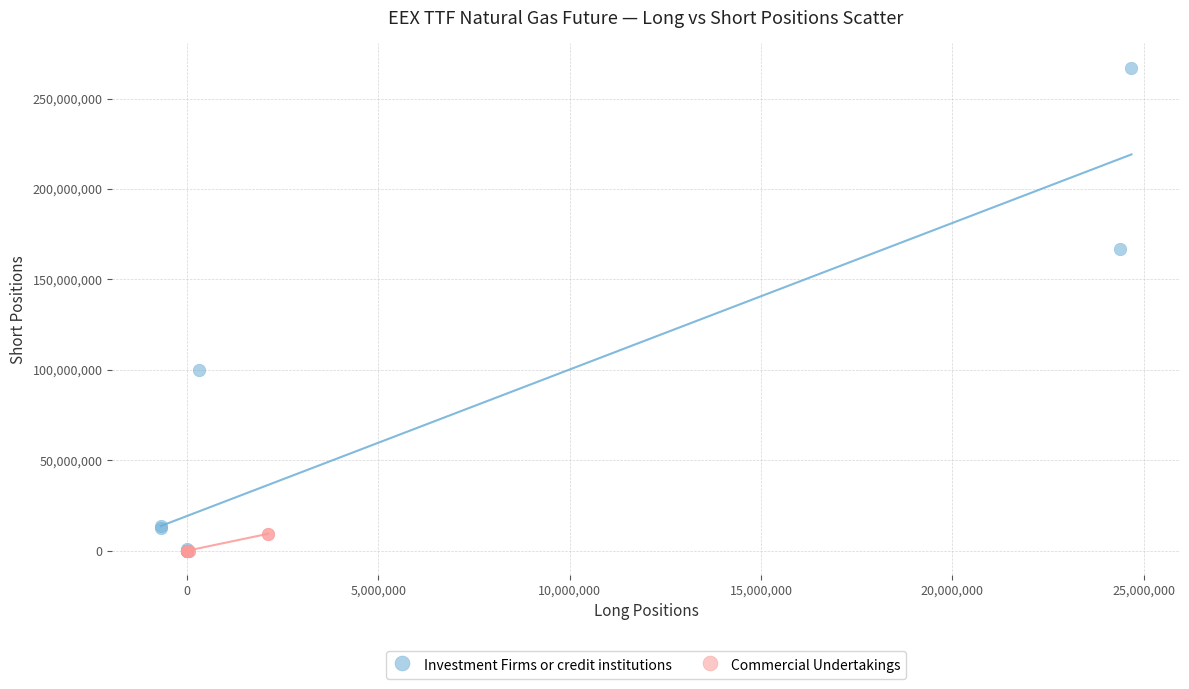

What are all the series names shown in the legend?

Investment Firms or credit institutions, Commercial Undertakings